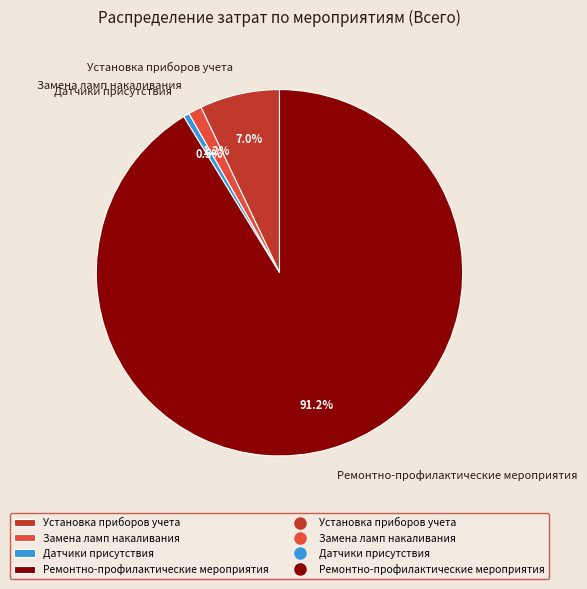

Rank the categories by value from lowest to highest.

Датчики присутствия, Замена ламп накаливания, Установка приборов учета, Ремонтно-профилактические мероприятия